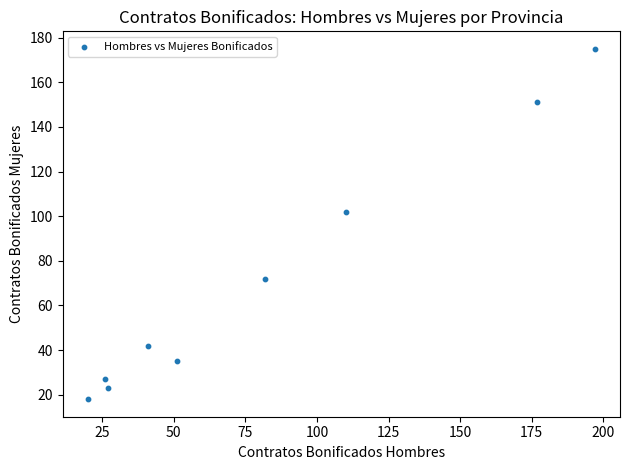

What is the average Y value?

72